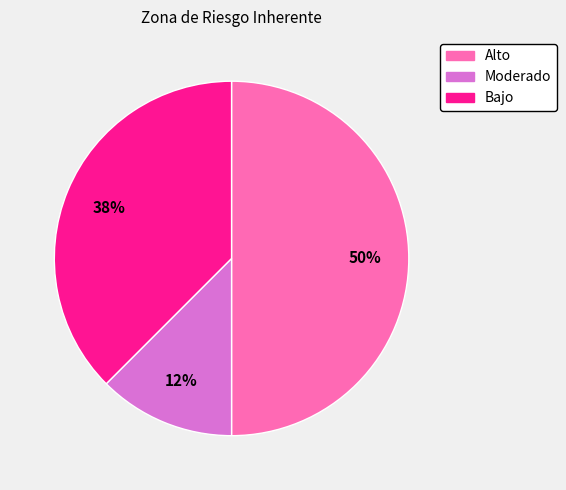

To the nearest percent, what is the average slice percentage?

33%